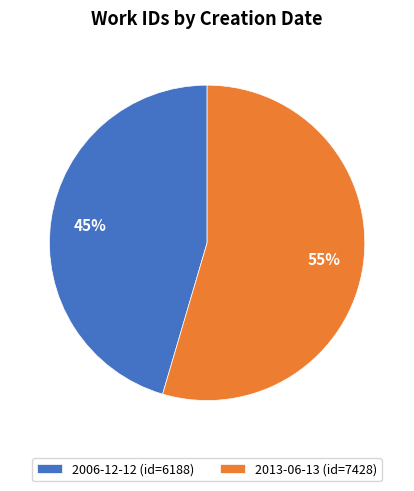

What is the majority slice?

2013-06-13